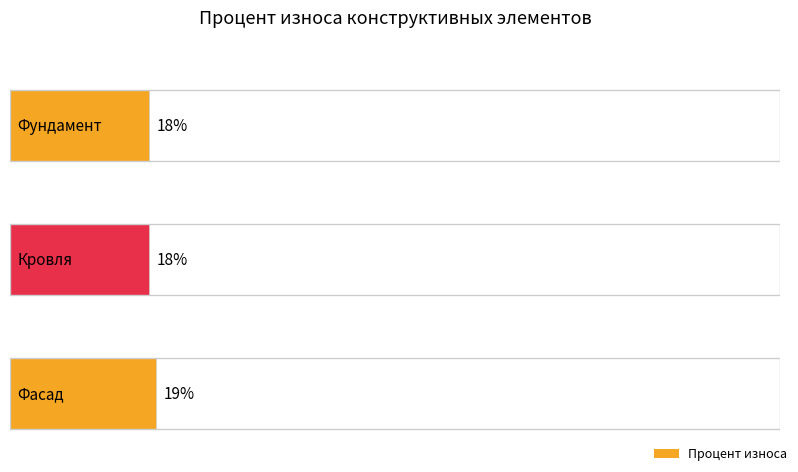

What is the label of the 1st bar from the right?

Фасад